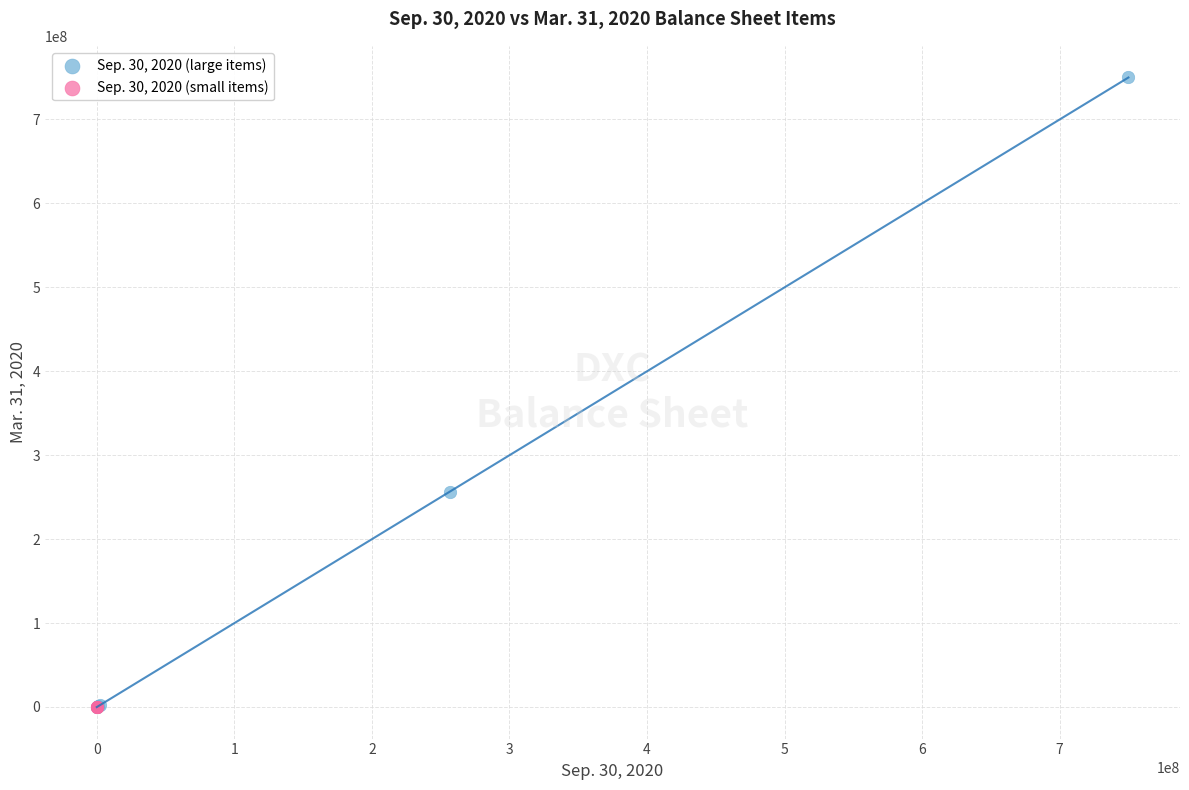

Which series has the widest spread of Y values?

Sep. 30, 2020 (large items)